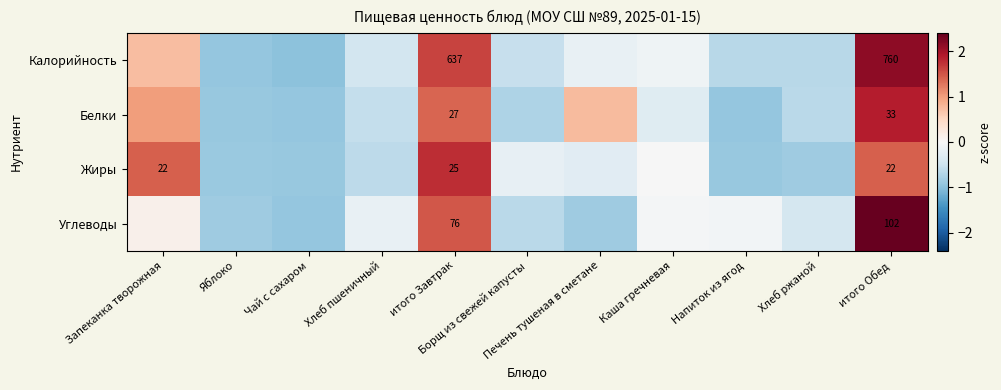

At which category is the sum across all series the highest?

итого Обед